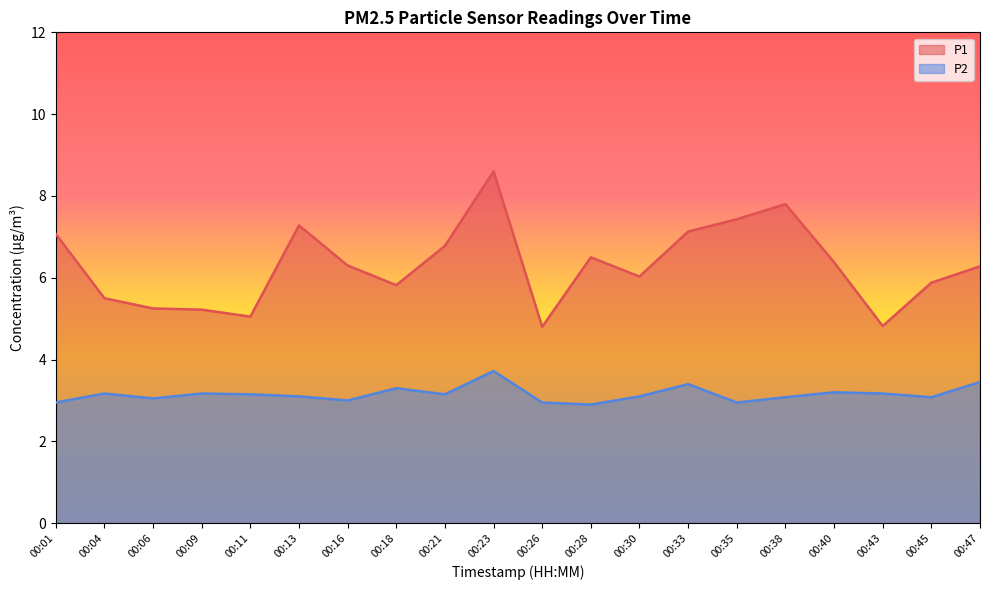

What value does the P1 series have at 00:21?

6.8